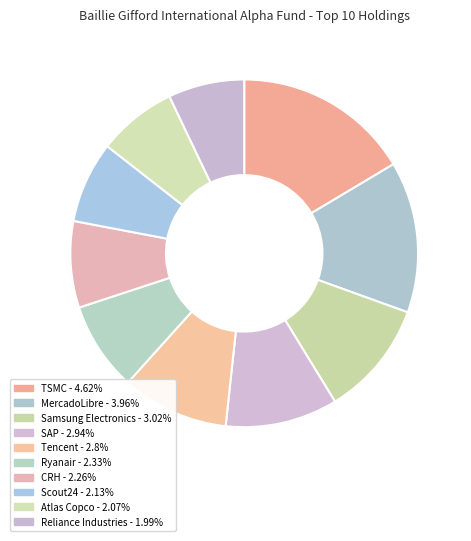

Is Atlas Copco the majority of the pie?

No